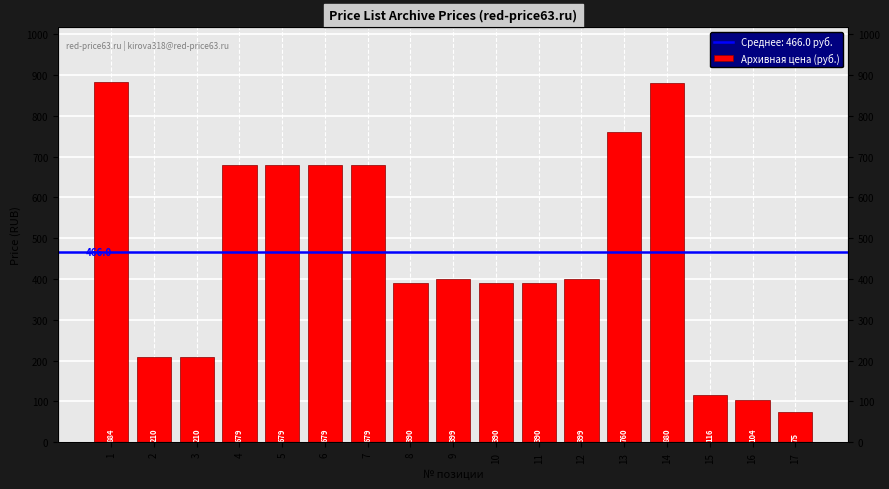

What is the minimum value shown in the chart?

75.0